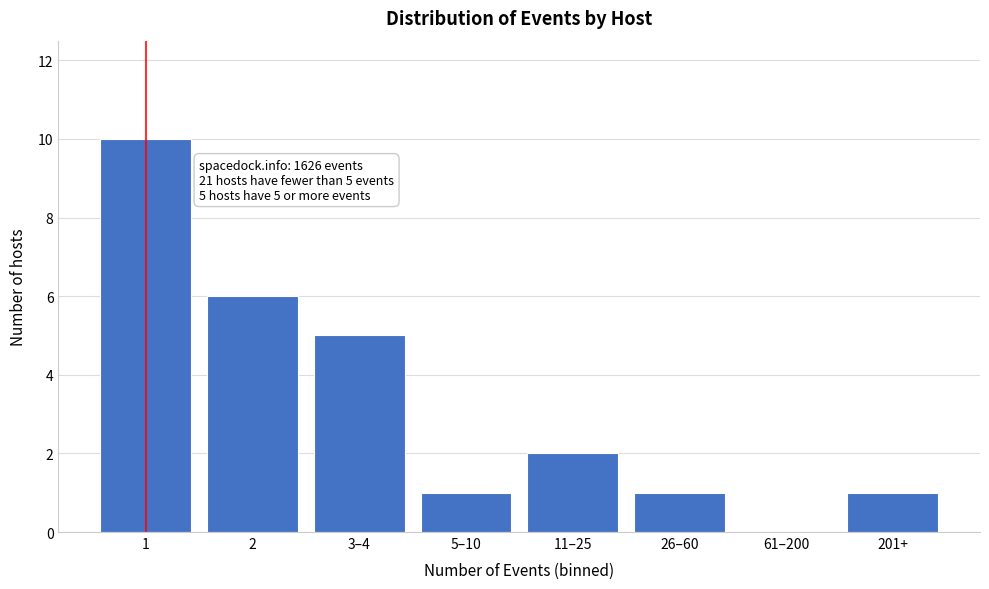

Reading left to right, transcribe all the data shown in this chart.

1=10	2=6	3–4=5	5–10=1	11–25=2	26–60=1	61–200=0	201+=1